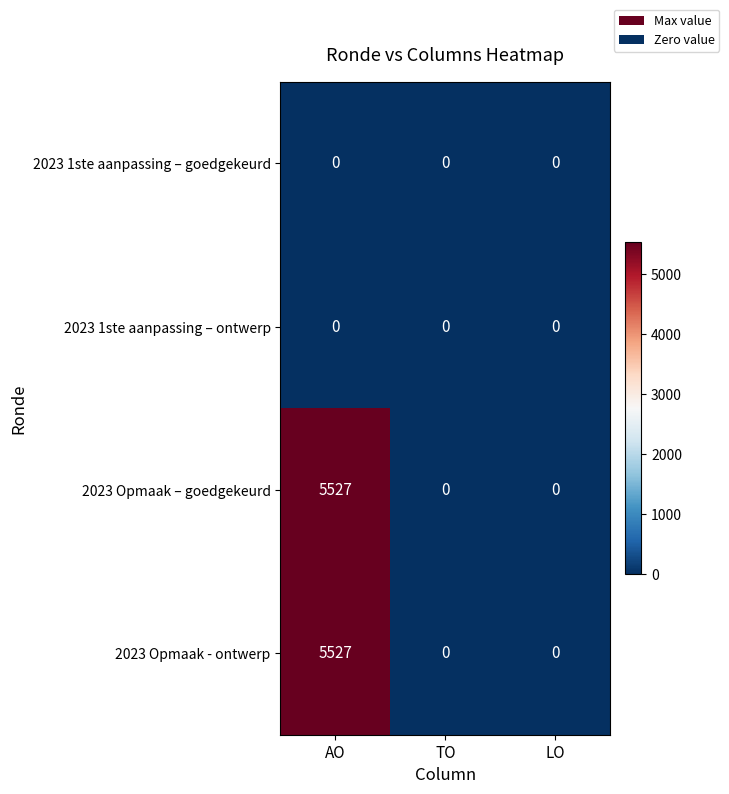

At which category is the sum across all series the highest?

AO